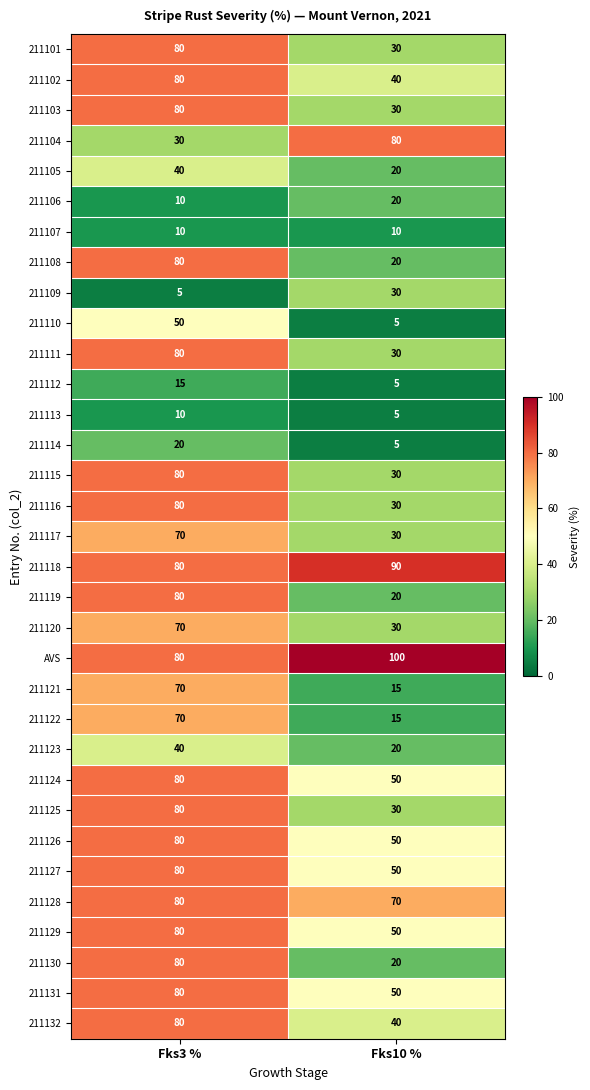

List the labels in order of 211119 value, largest first.

Fks3 %, Fks10 %